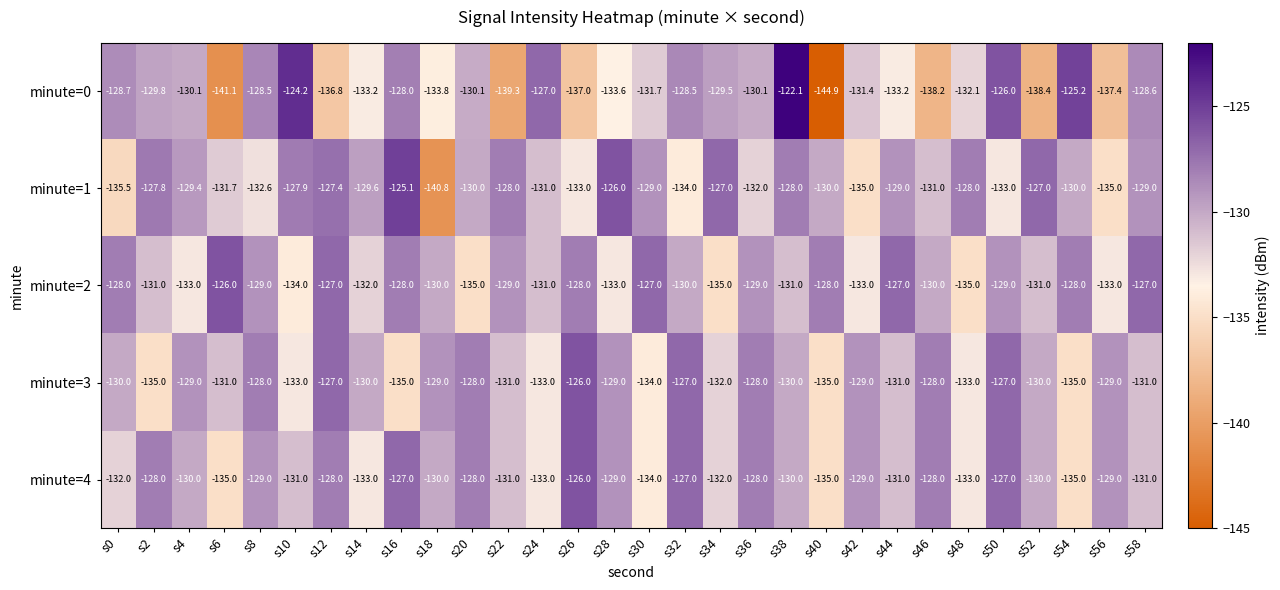

Which series has the widest spread of values?

minute=0